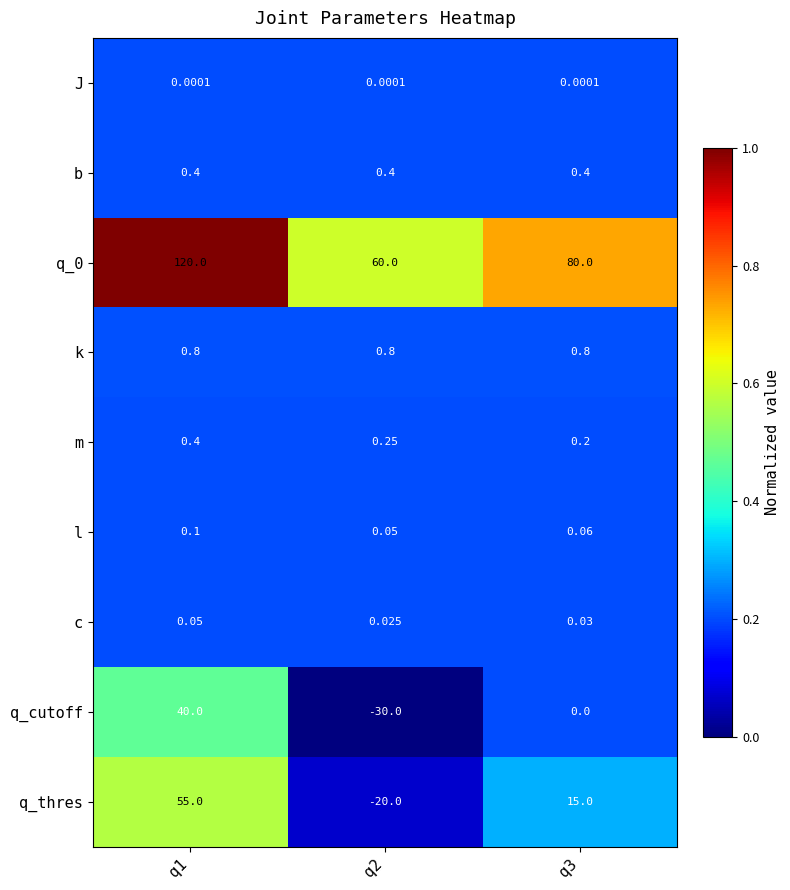

Which series changed the most between q1 and q2?

q_thres